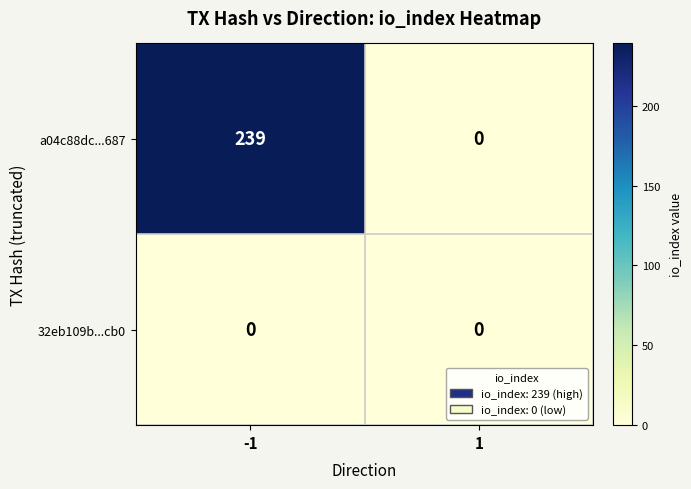

What is the greatest value displayed?

239